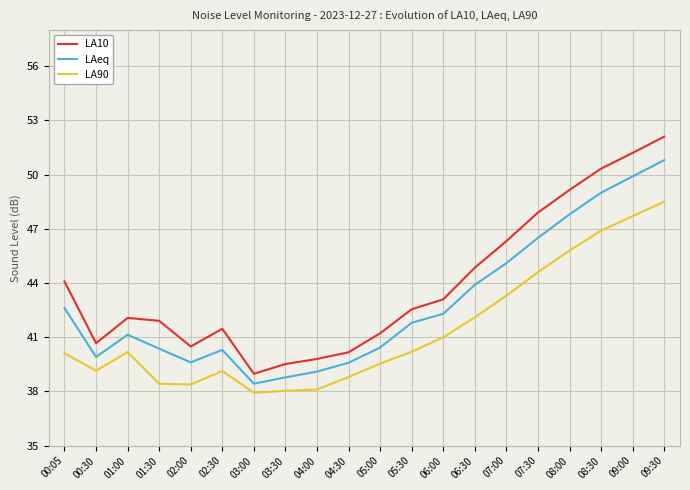

What is the sum of the LAeq values at 08:30 and 01:00?

90.1